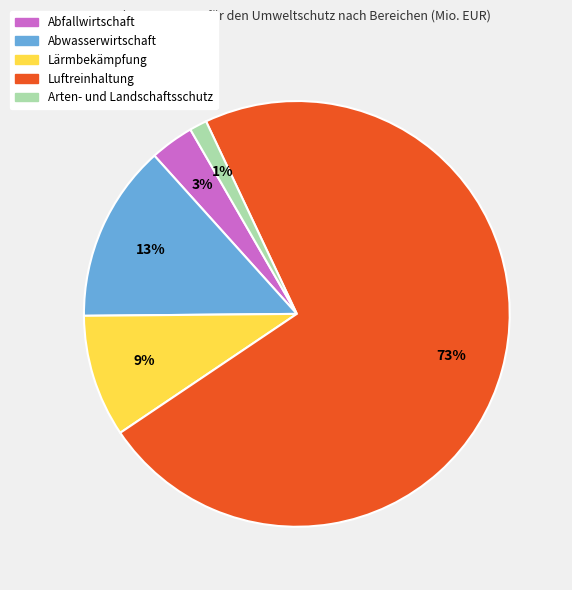

Which has a higher value, Lärmbekämpfung or Abfallwirtschaft?

Lärmbekämpfung